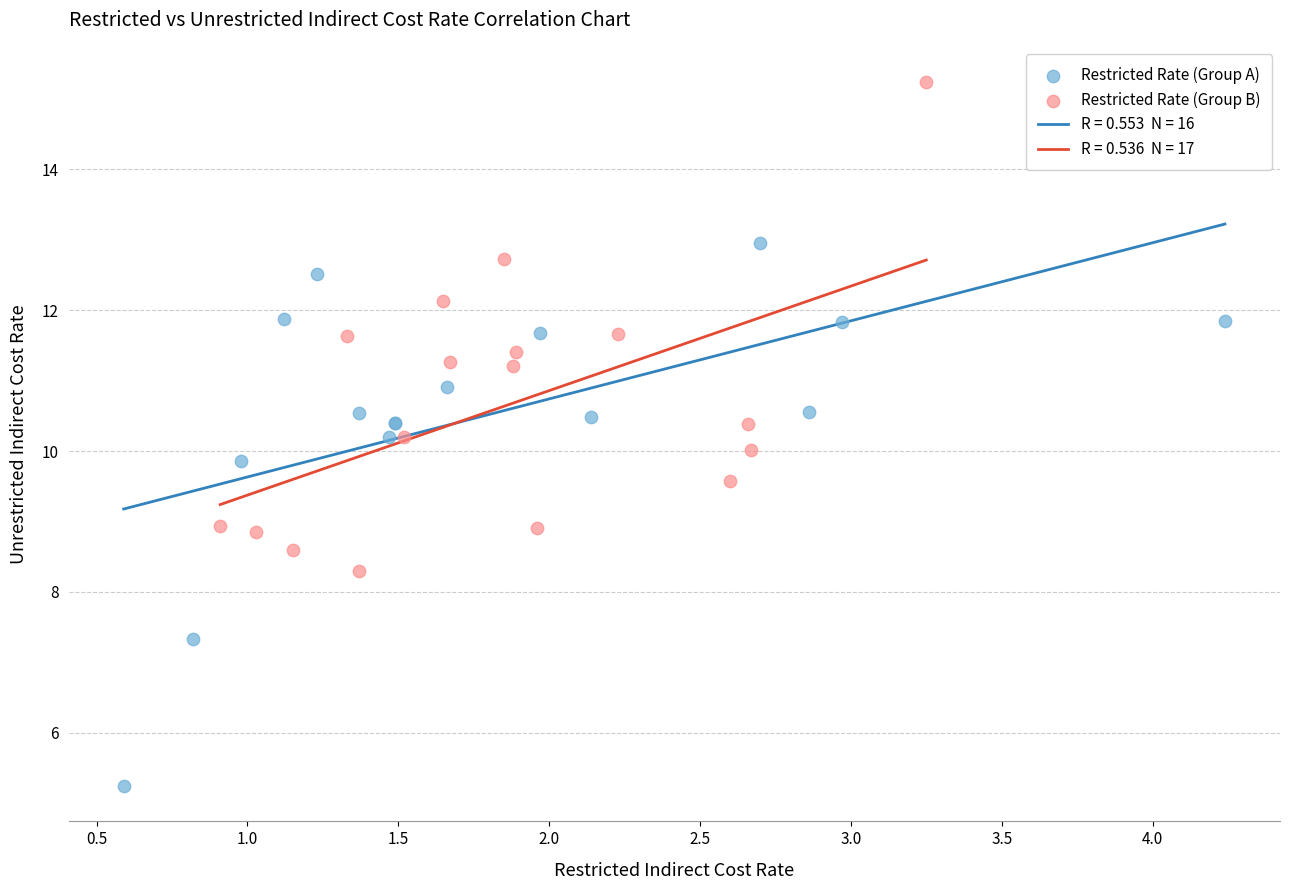

Which series has the largest Y range (max minus min)?

Restricted Rate (Group A)